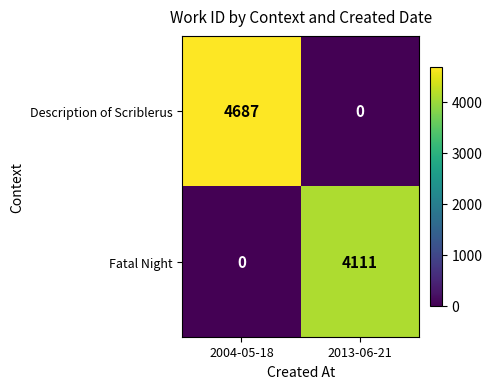

What is the total value across all series at 2004-05-18?

4687